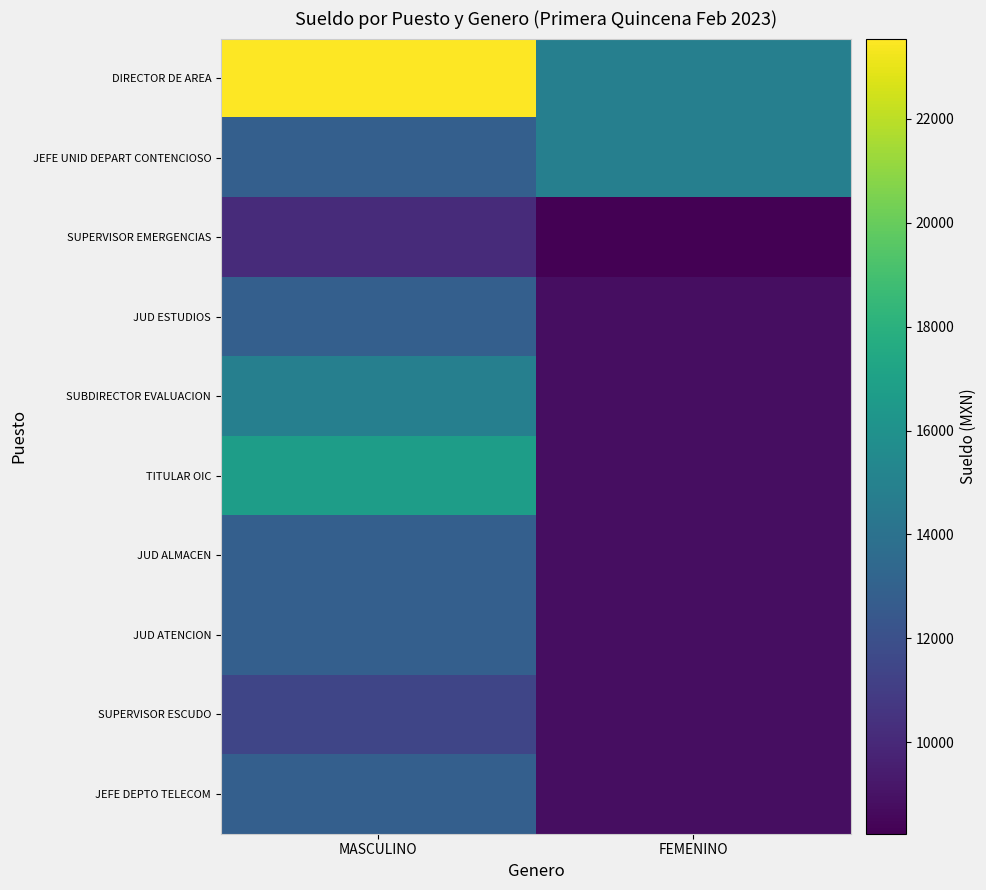

How many distinct data groups are displayed?

10